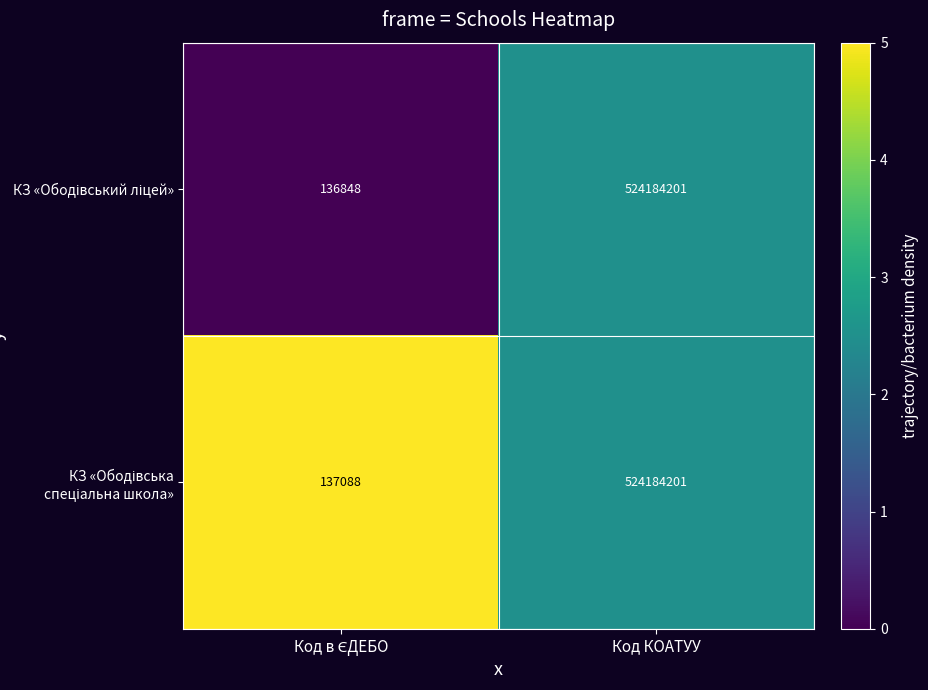

At which category is the sum across all series the highest?

Код КОАТУУ